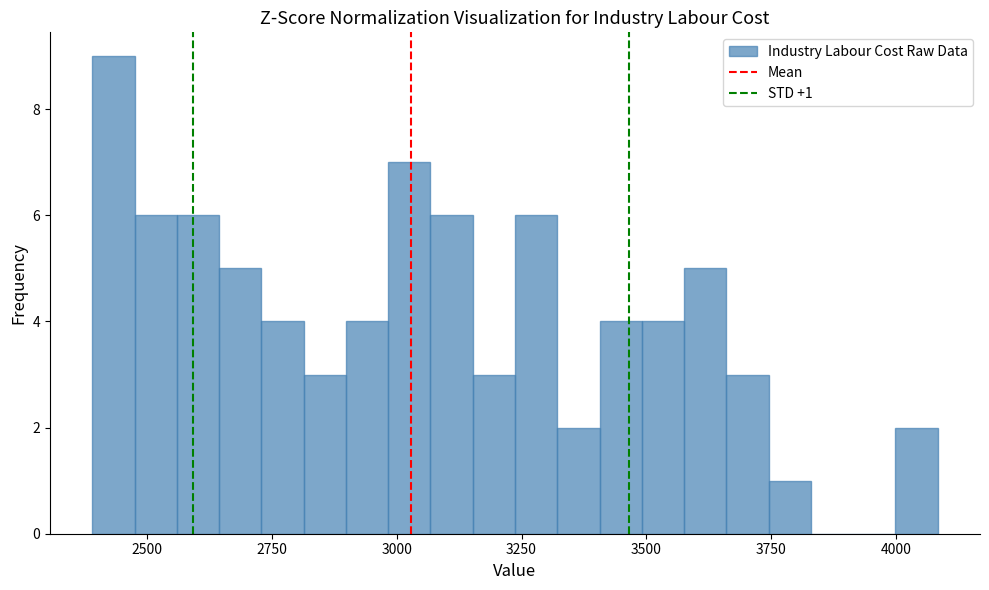

Read against the x-axis, roughly where is the centre of the tallest bar?

2450